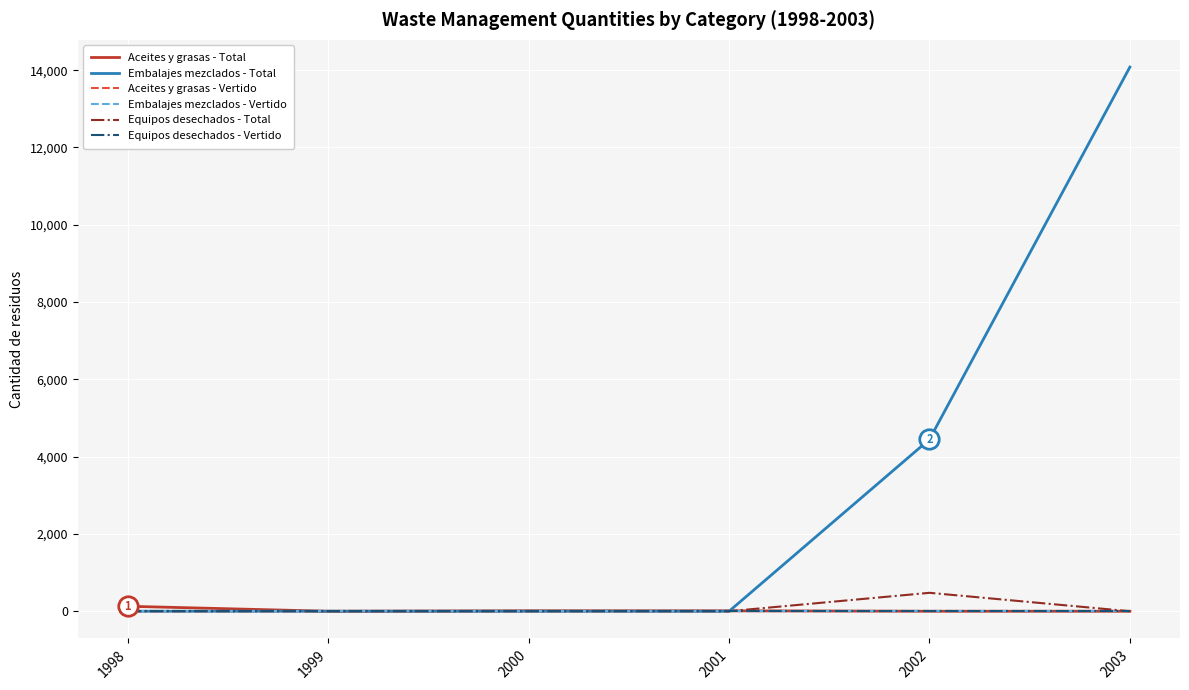

Does the chart have visible grid lines?

Yes